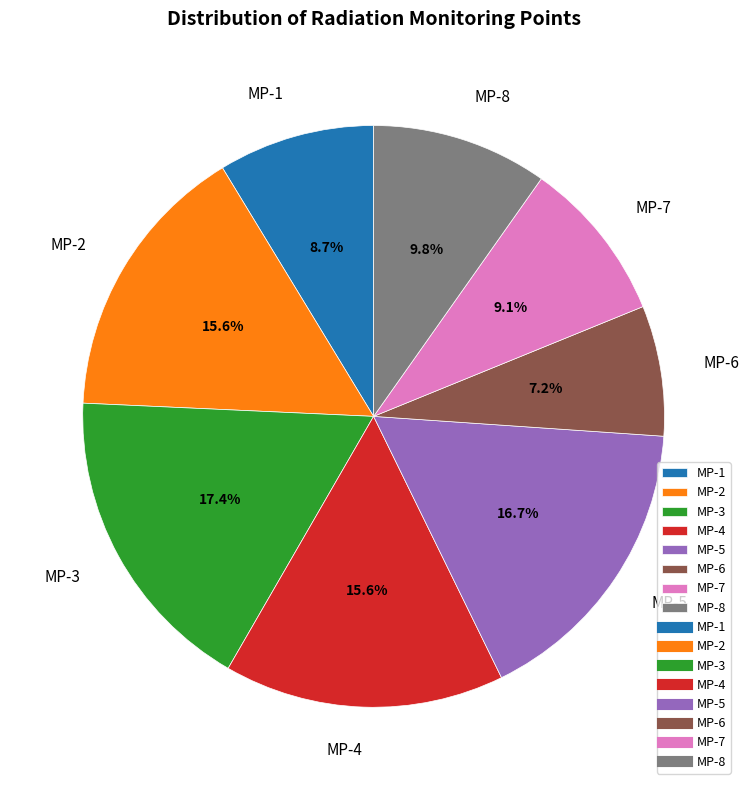

The MP-7 slice represents 14% of the pie. True or false?

False